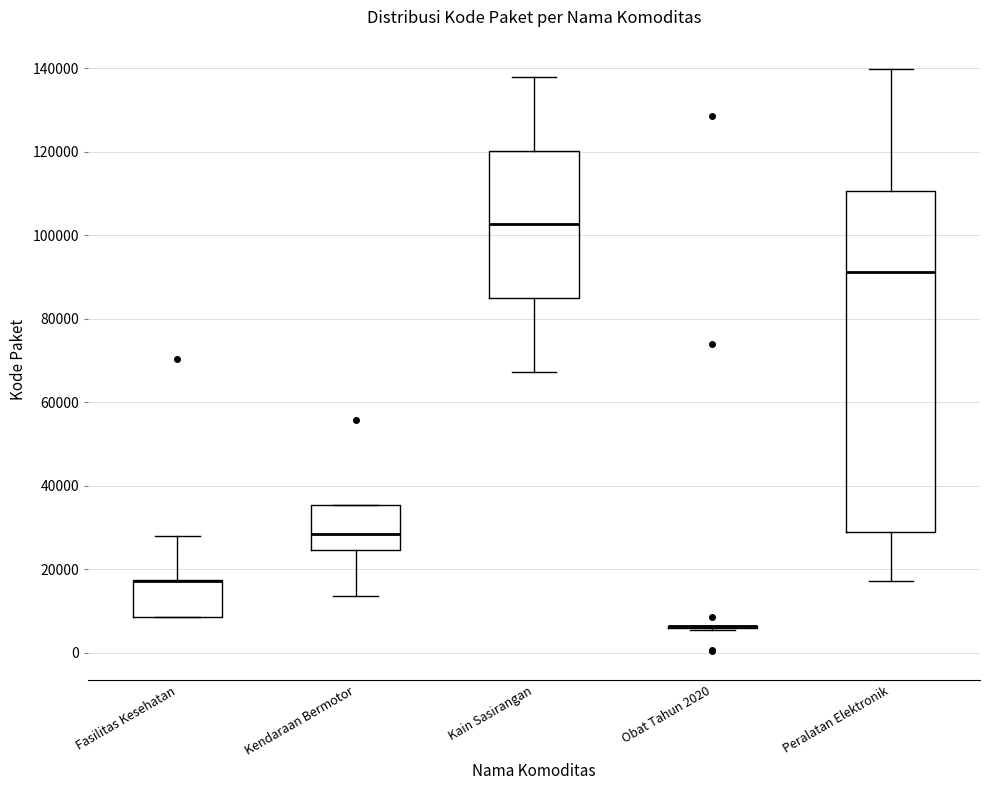

Reading left to right, read every box against the y-axis: the position of its median line, the range the box covers, and the ends of its whiskers. The values are not printed on the chart, so give them approximately, as read against the axis.

Fasilitas Kesehatan: median 18000 (drawn on the box's upper edge), box 8000 to 18000, whiskers 8000 to 28000
Kendaraan Bermotor: median 28000, box 24000 to 36000, whiskers 14000 to 36000
Kain Sasirangan: median 102000, box 84000 to 120000, whiskers 68000 to 138000
Obat Tahun 2020: box collapsed to a line at 6000, whiskers 6000 to 6000
Peralatan Elektronik: median 92000, box 28000 to 110000, whiskers 18000 to 140000